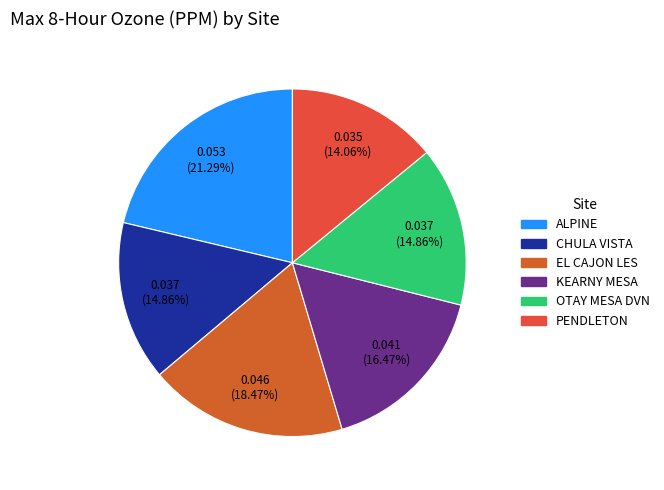

Is it true that ALPINE is 30% of the pie?

False